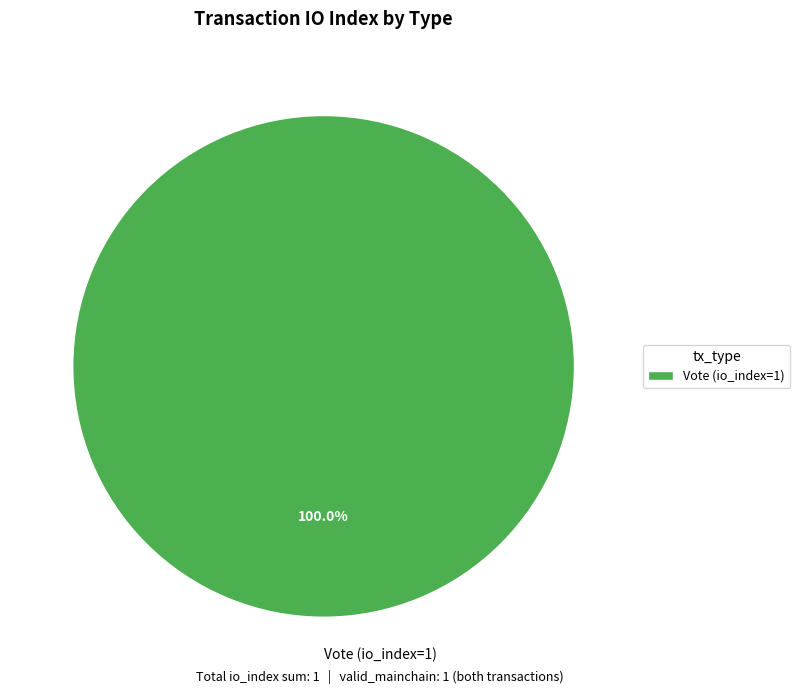

Rank the categories by value from lowest to highest.

Vote (io_index=1)